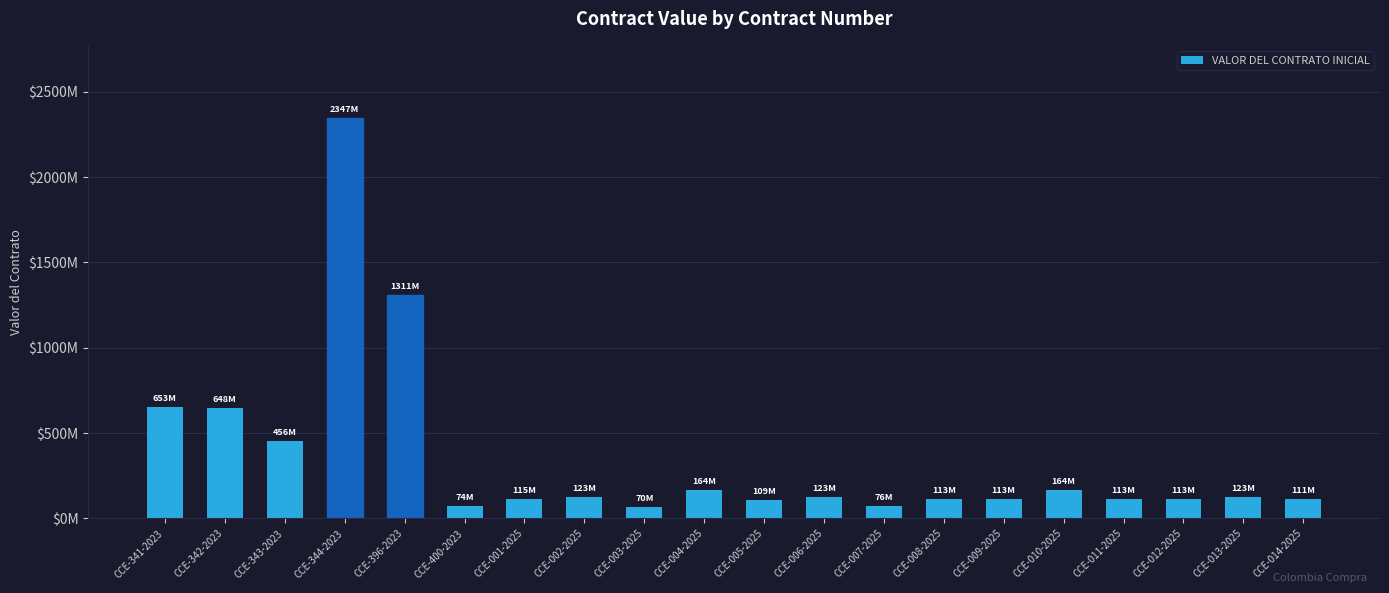

Reading right to left, what are all the values shown in this chart?

CCE-014-2025=111291160	CCE-013-2025=123201000	CCE-012-2025=113022000	CCE-011-2025=113022000	CCE-010-2025=164268000	CCE-009-2025=113022000	CCE-008-2025=113022000	CCE-007-2025=75637800	CCE-006-2025=123201000	CCE-005-2025=109305000	CCE-004-2025=164268000	CCE-003-2025=70024500	CCE-002-2025=123201000	CCE-001-2025=114987600	CCE-400-2023=73815071	CCE-396-2023=1311242285	CCE-344-2023=2346745184	CCE-343-2023=455607797	CCE-342-2023=647561047	CCE-341-2023=653447441